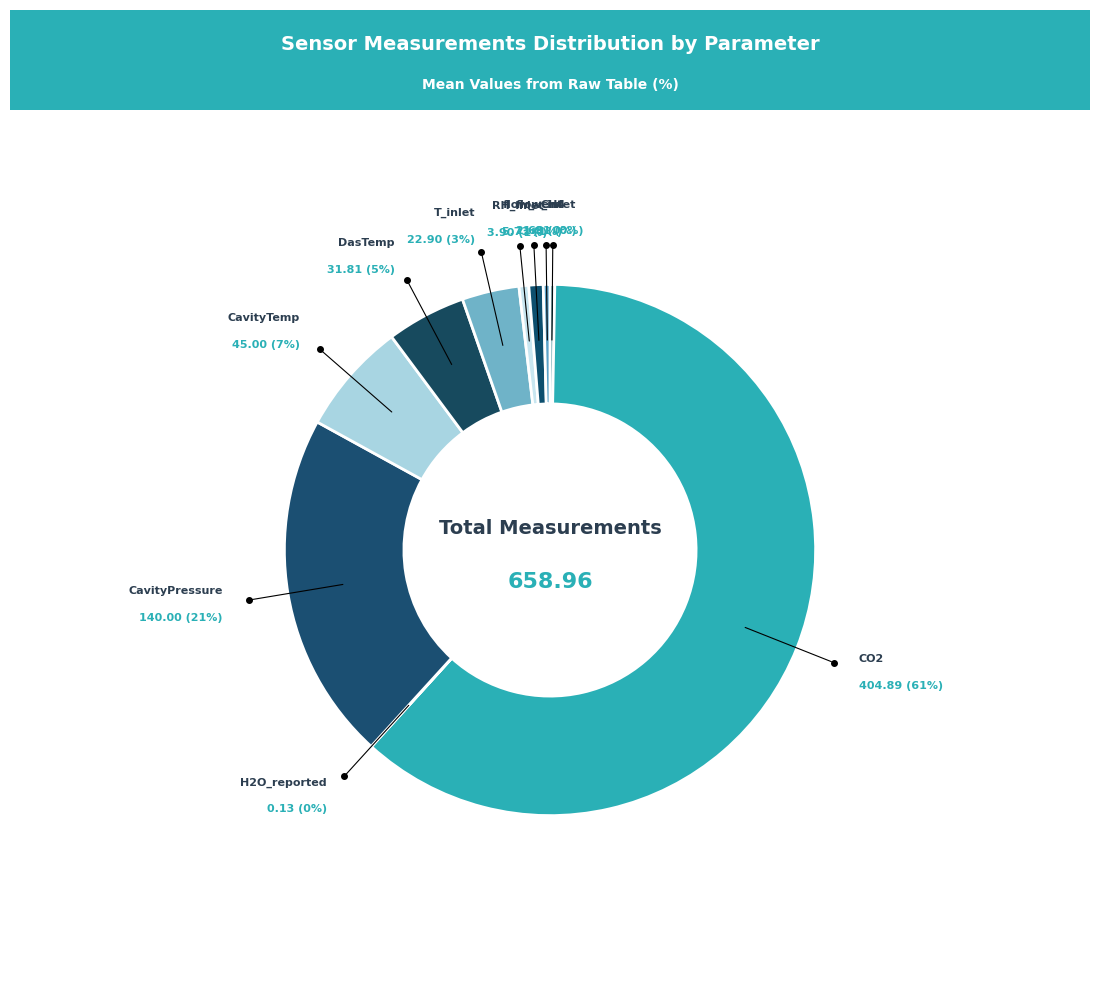

Which category accounts for the majority?

CO2 [ppm]